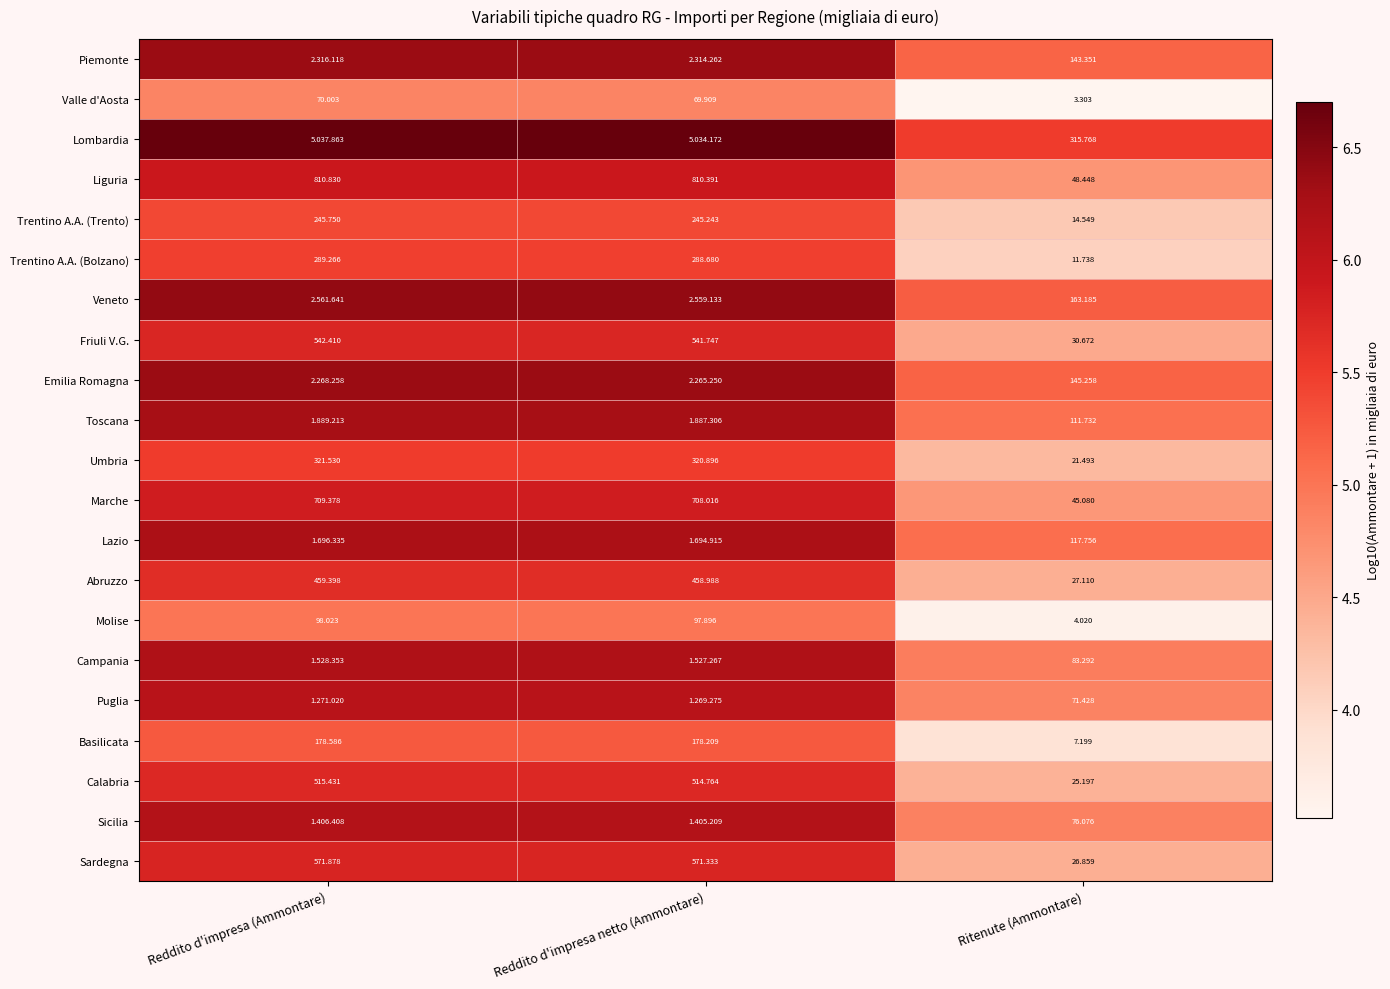

What is the spread (max minus min) of values at Reddito d'impresa netto (Ammontare)?

1.9